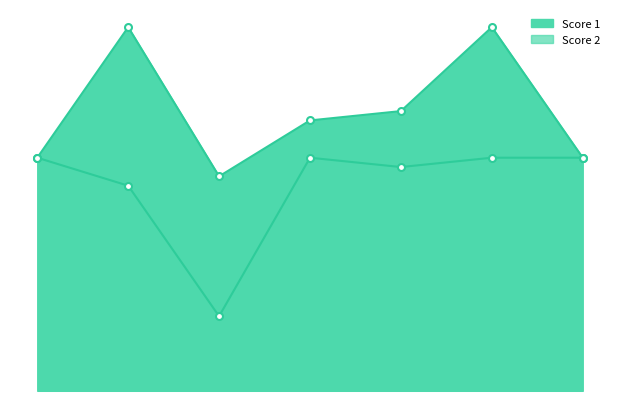

What is the greatest value displayed?

25